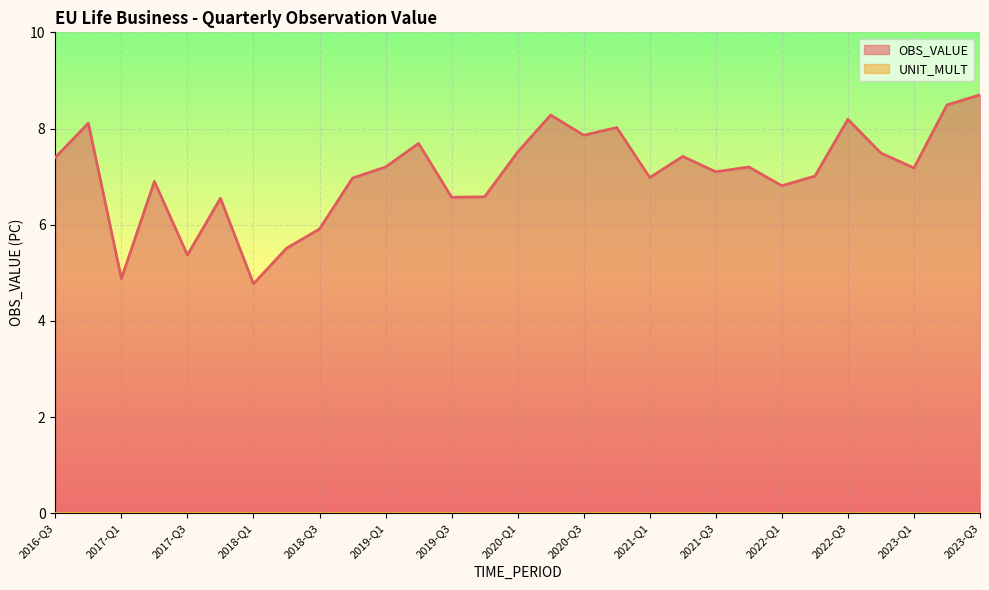

What is the label of the 24th point from the left?

2022-Q2